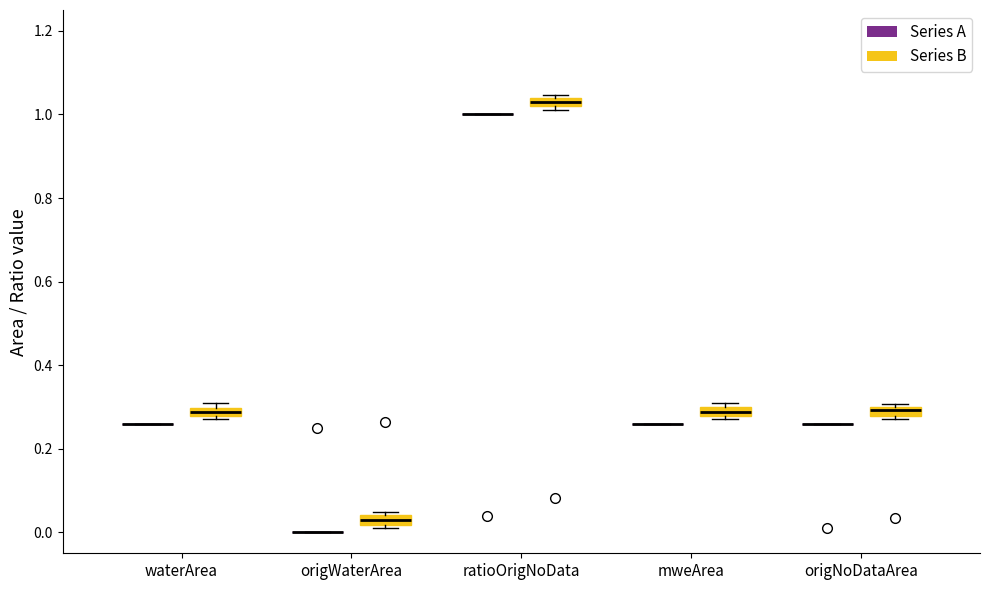

Where is the upper edge of the box for mweArea (Series B) on the y-axis? The values are not printed on the chart, so give them approximately, as read against the axis.

0.30